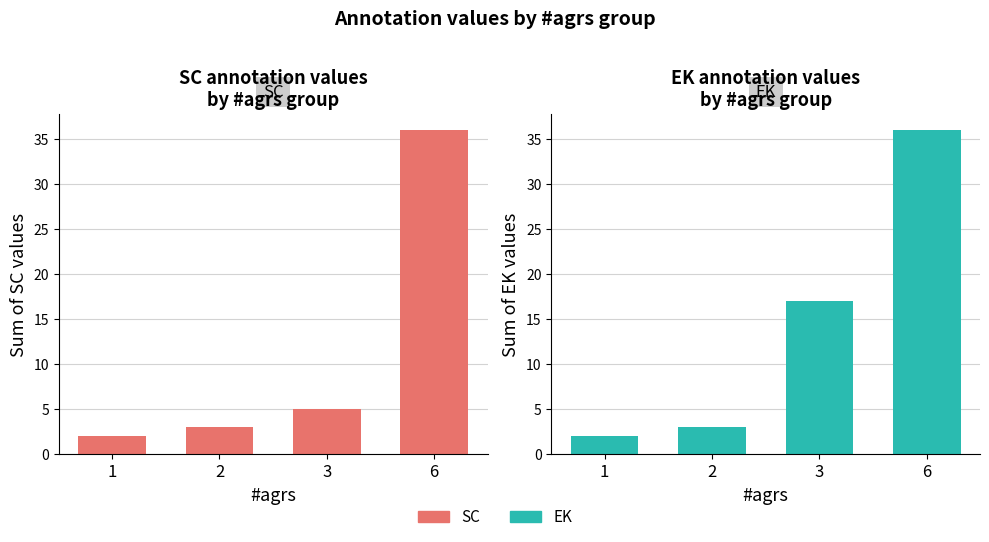

At which label does SC reach its peak?

6